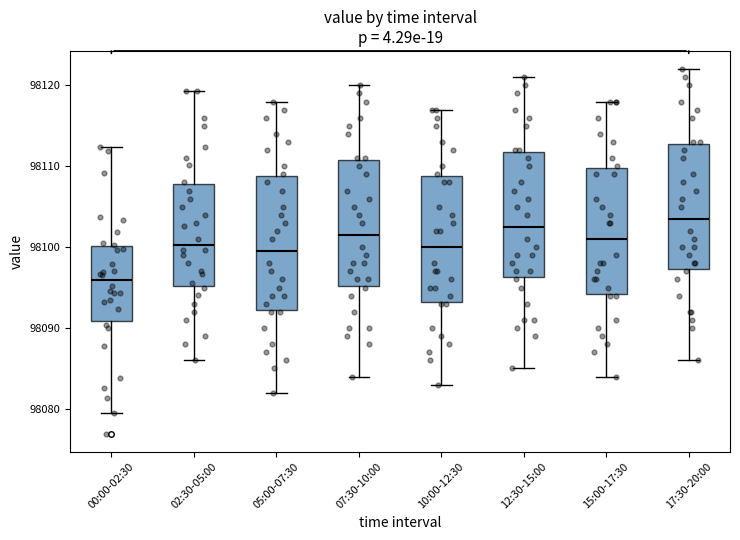

Reading left to right, read every box against the y-axis: the position of its median line, the range the box covers, and the ends of its whiskers. The values are not printed on the chart, so give them approximately, as read against the axis.

00:00-02:30: median 98096, box 98091 to 98100, whiskers 98080 to 98112
02:30-05:00: median 98100, box 98095 to 98108, whiskers 98086 to 98119
05:00-07:30: median 98100, box 98092 to 98109, whiskers 98082 to 98118
07:30-10:00: median 98102, box 98095 to 98111, whiskers 98084 to 98120
10:00-12:30: median 98100, box 98093 to 98109, whiskers 98083 to 98117
12:30-15:00: median 98103, box 98096 to 98112, whiskers 98085 to 98121
15:00-17:30: median 98101, box 98094 to 98110, whiskers 98084 to 98118
17:30-20:00: median 98104, box 98097 to 98113, whiskers 98086 to 98122